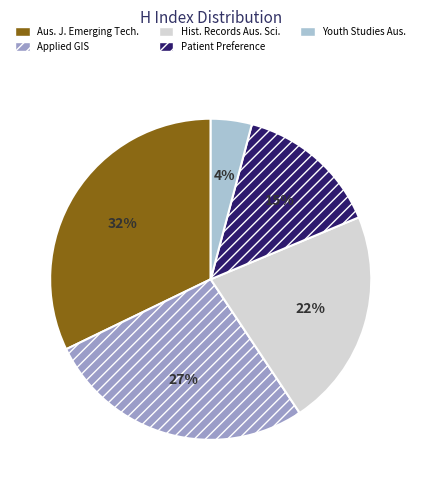

What is the smallest slice in the pie chart?

Youth Studies Aus.